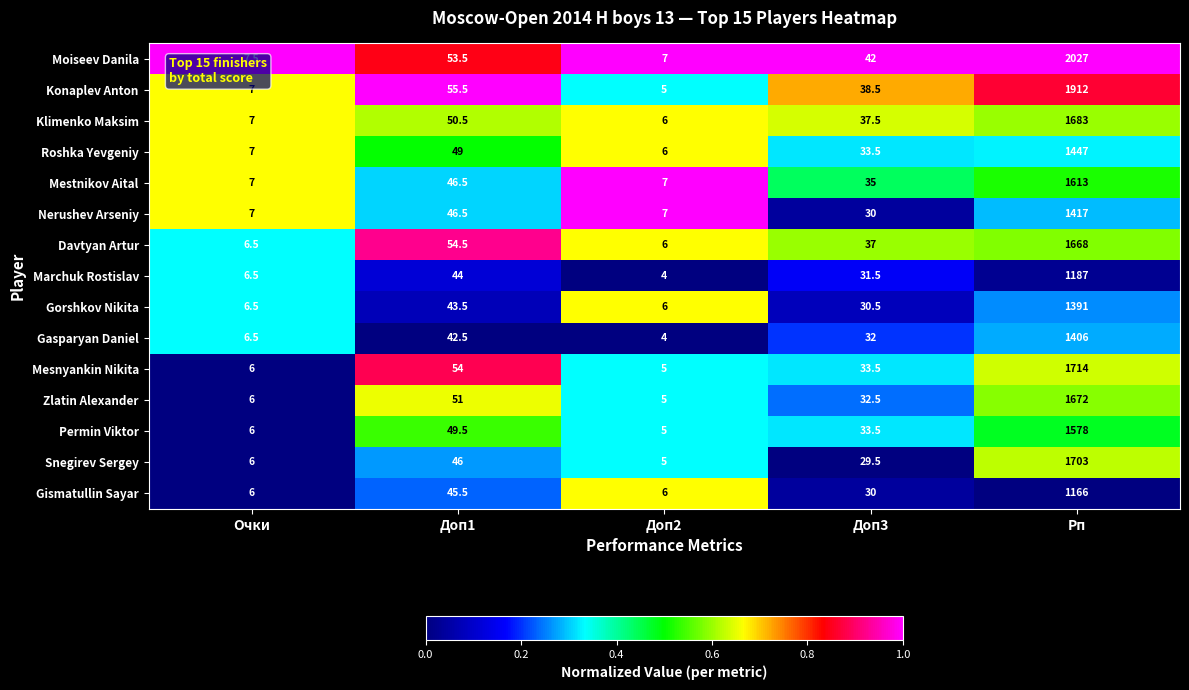

At which category is the sum across all series the highest?

Рп